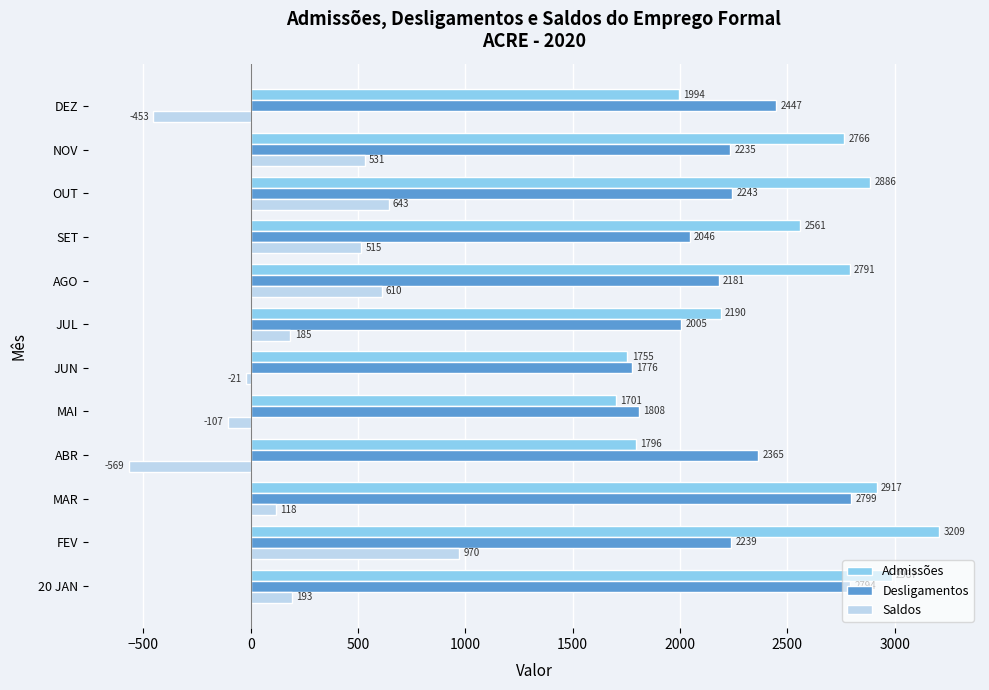

What is the minimum value shown in the chart?

-569